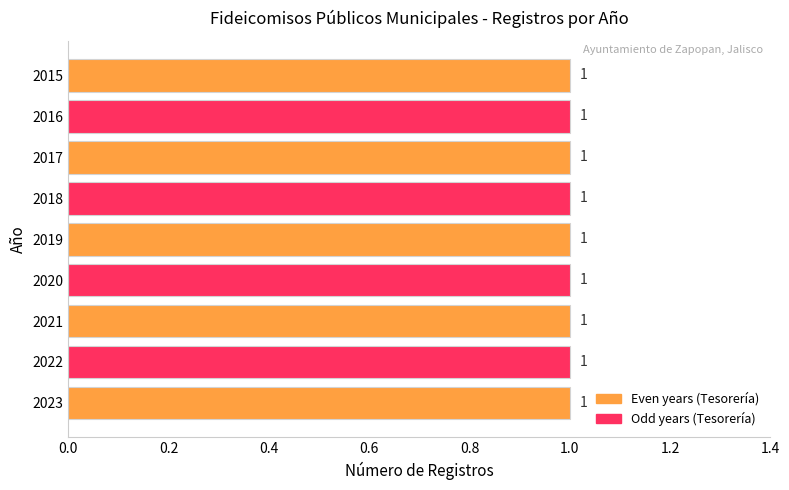

Which category has the lowest value across all series?

2015